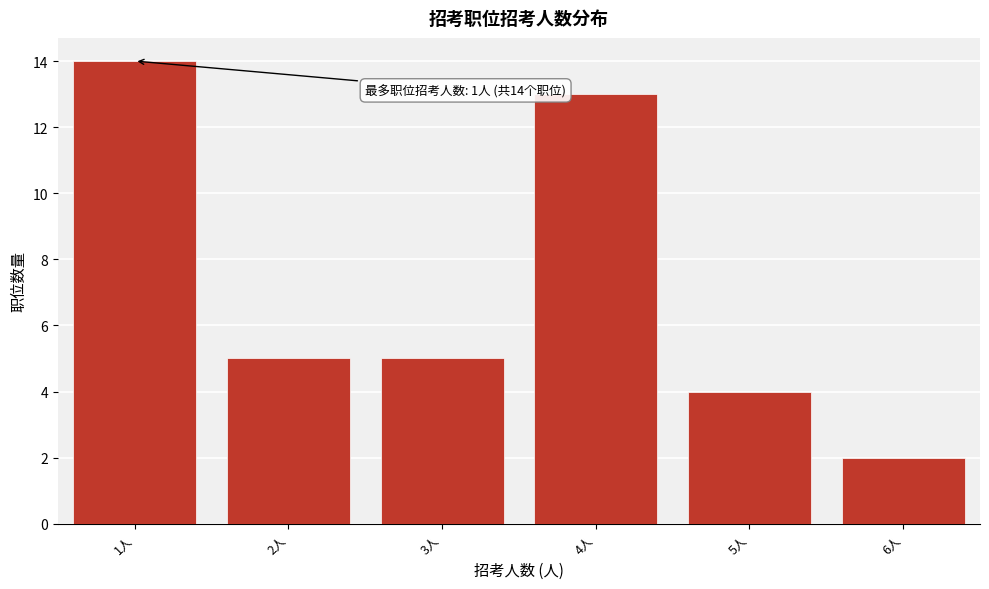

Reading right to left, list all the values displayed in this chart.

2	4	13	5	5	14